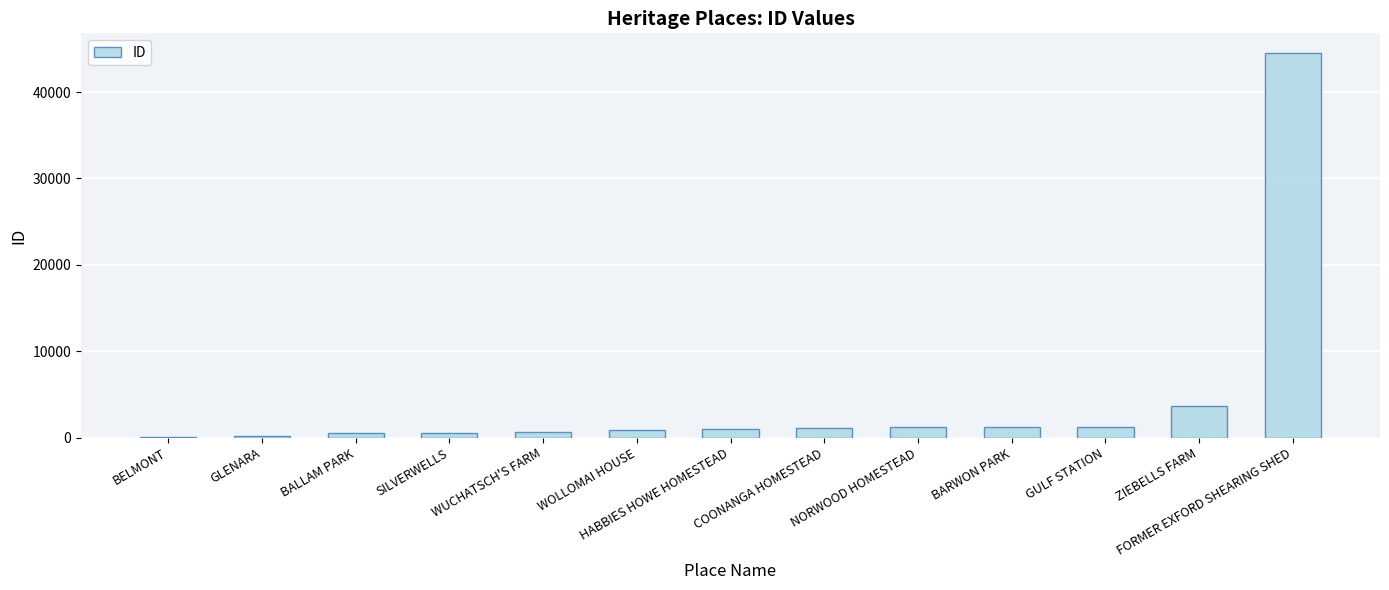

The value at ZIEBELLS FARM is 1747. True or false?

False